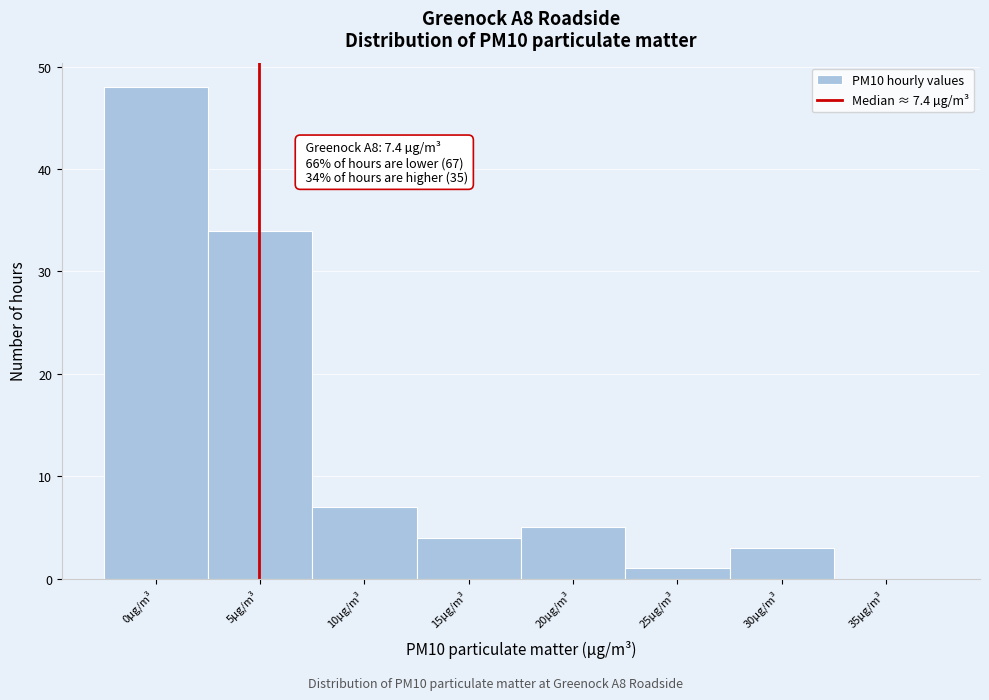

Reading right to left, what are all the values shown in this chart?

35µg/m³=0	30µg/m³=3	25µg/m³=1	20µg/m³=5	15µg/m³=4	10µg/m³=7	5µg/m³=34	0µg/m³=48